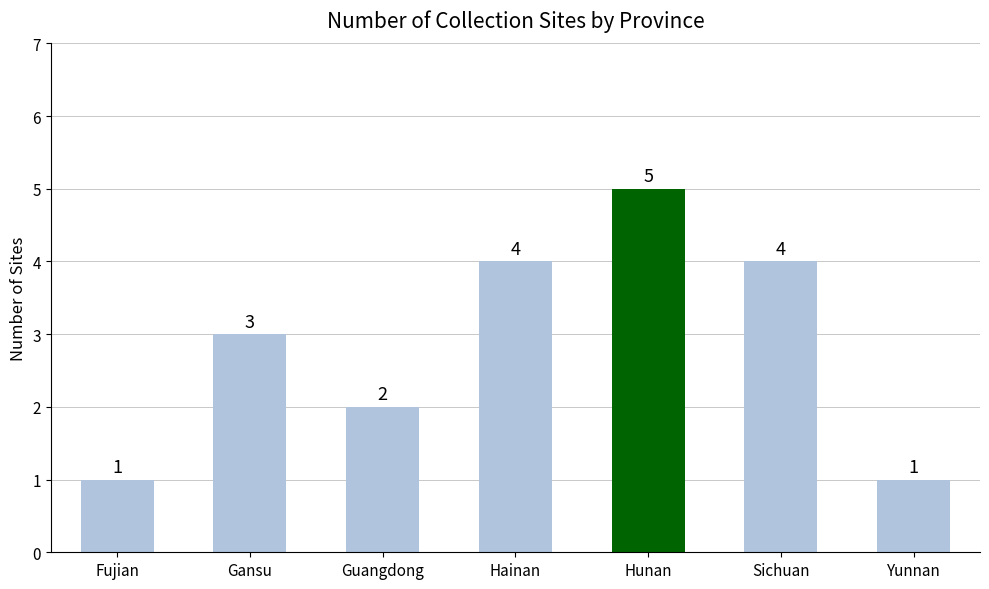

What is the label of the 7th bar from the right?

Fujian